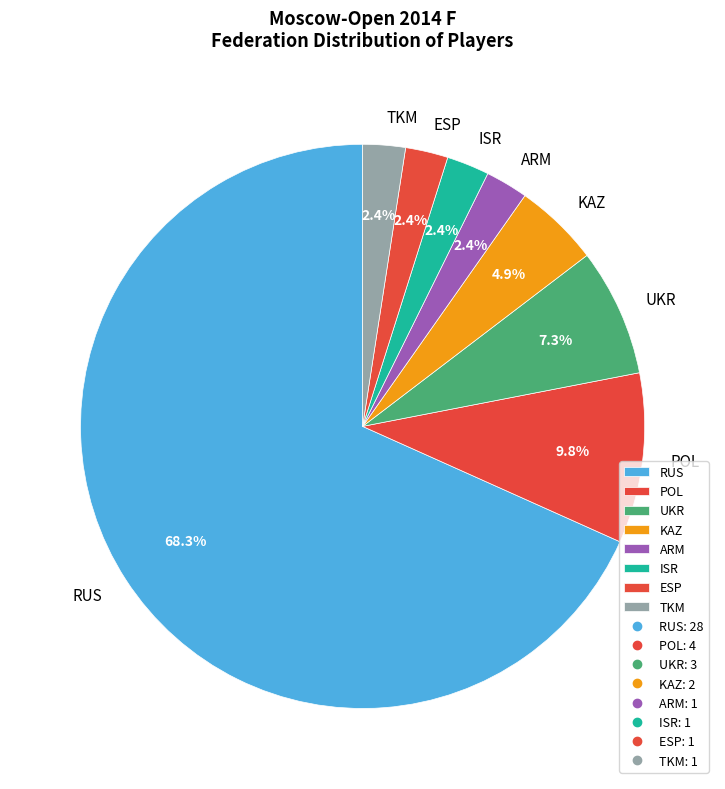

What is the ratio of the value at ESP to the value at ISR?

1.0